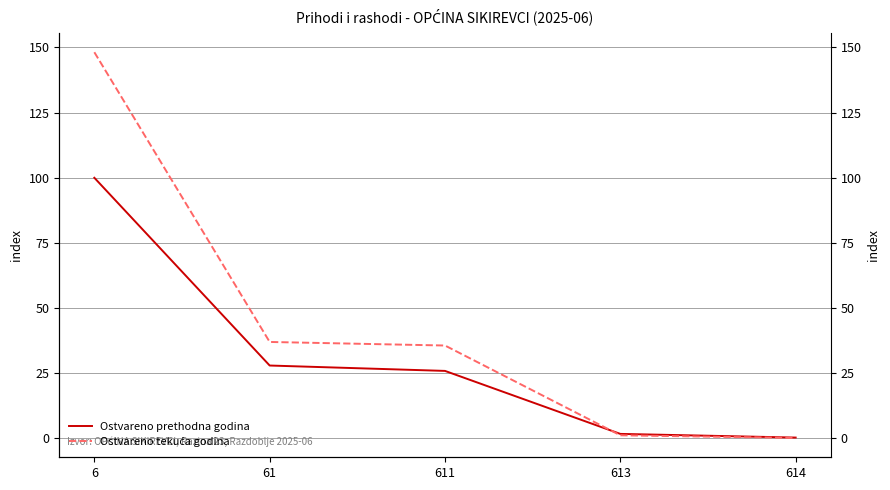

Reading right to left, list all the values displayed in this chart.

Ostvareno prethodna godina: 614=0.3	613=1.7	611=25.9	61=28.0	6=100.0
Ostvareno tekuća godina: 614=0.2	613=1.2	611=35.6	61=37.0	6=148.2